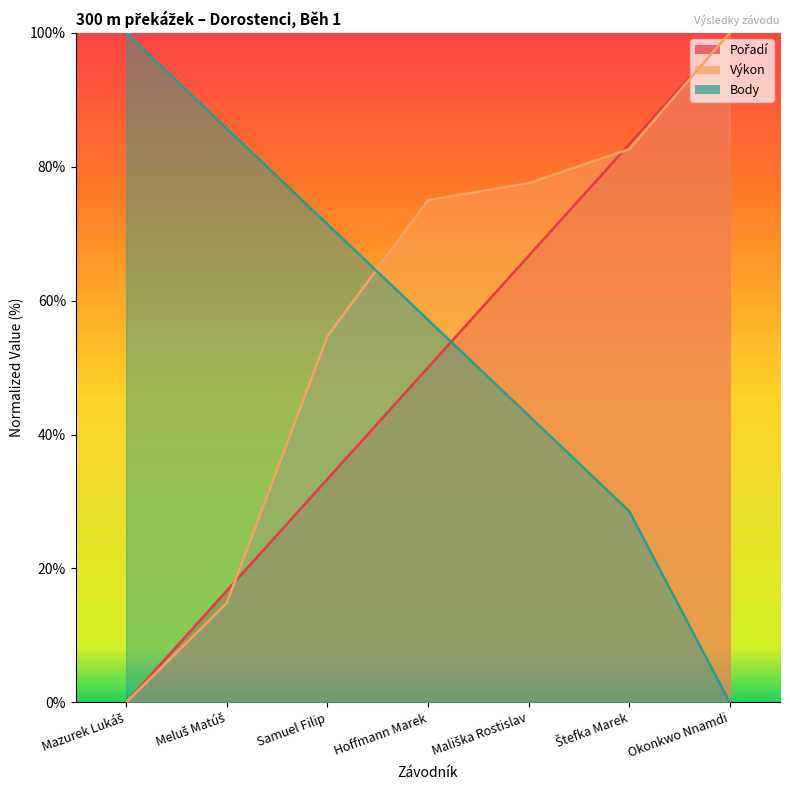

How many data points does each series have?

7